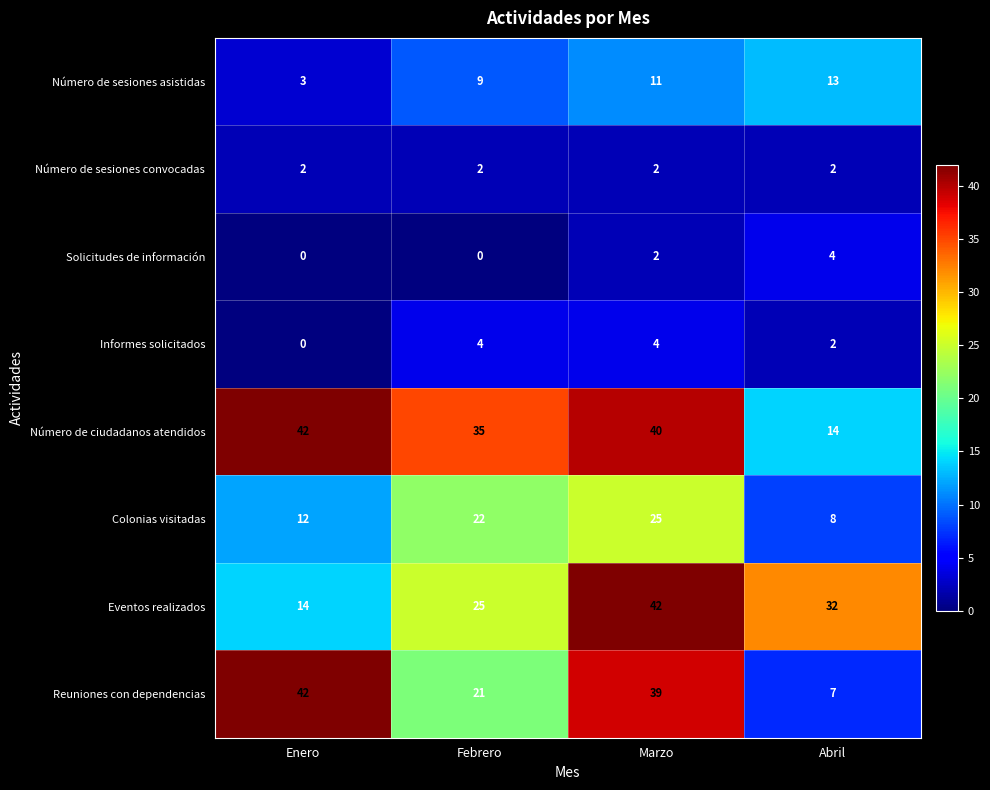

At how many categories does at least one series exceed 5?

4